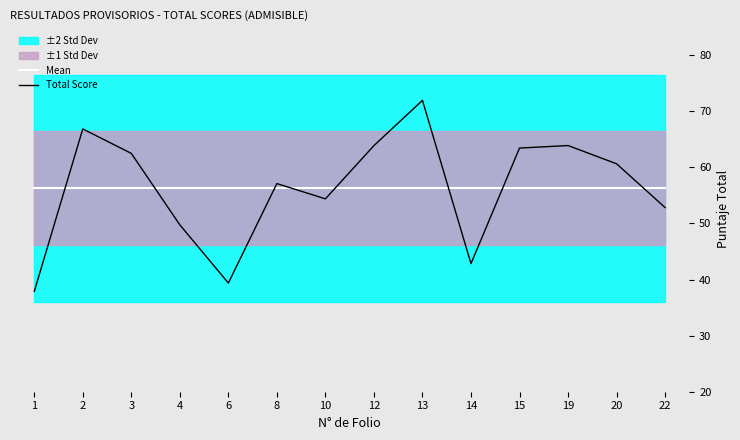

Reading right to left, what are all the values shown in this chart?

Mean: 22=56.2	20=56.2	19=56.2	15=56.2	14=56.2	13=56.2	12=56.2	10=56.2	8=56.2	6=56.2	4=56.2	3=56.2	2=56.2	1=56.2
Total Score: 22=52.8	20=60.6	19=63.9	15=63.4	14=42.8	13=72.0	12=63.9	10=54.4	8=57.1	6=39.4	4=49.8	3=62.5	2=66.8	1=37.9